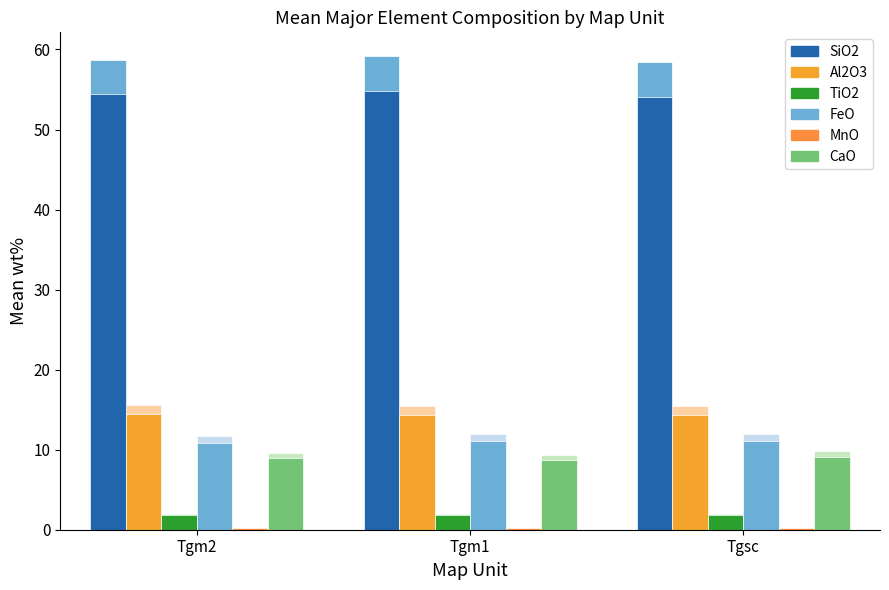

How many bars are there in each group?

6